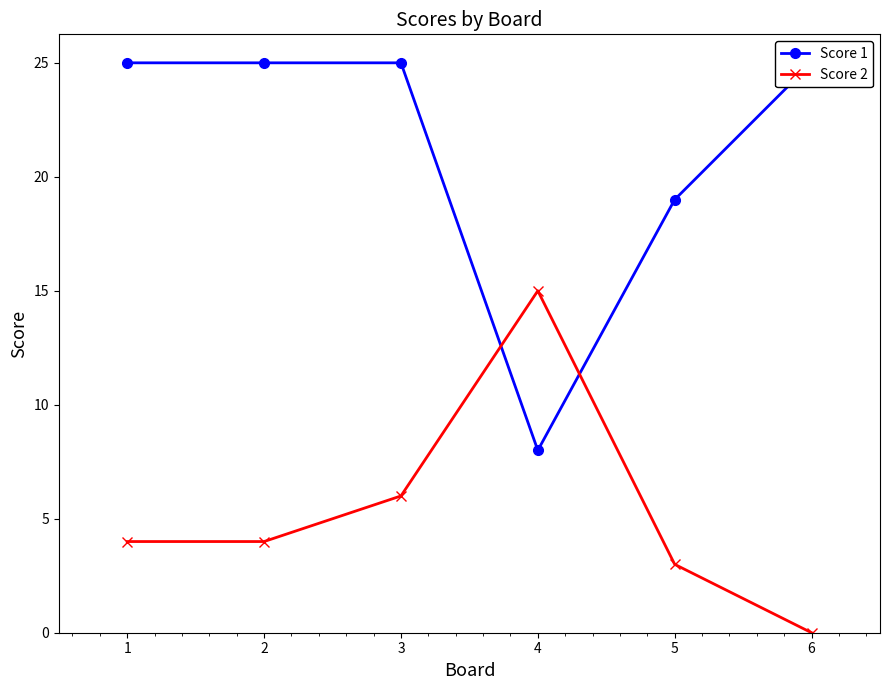

Rank the series by their average value, from highest to lowest.

Score 1, Score 2